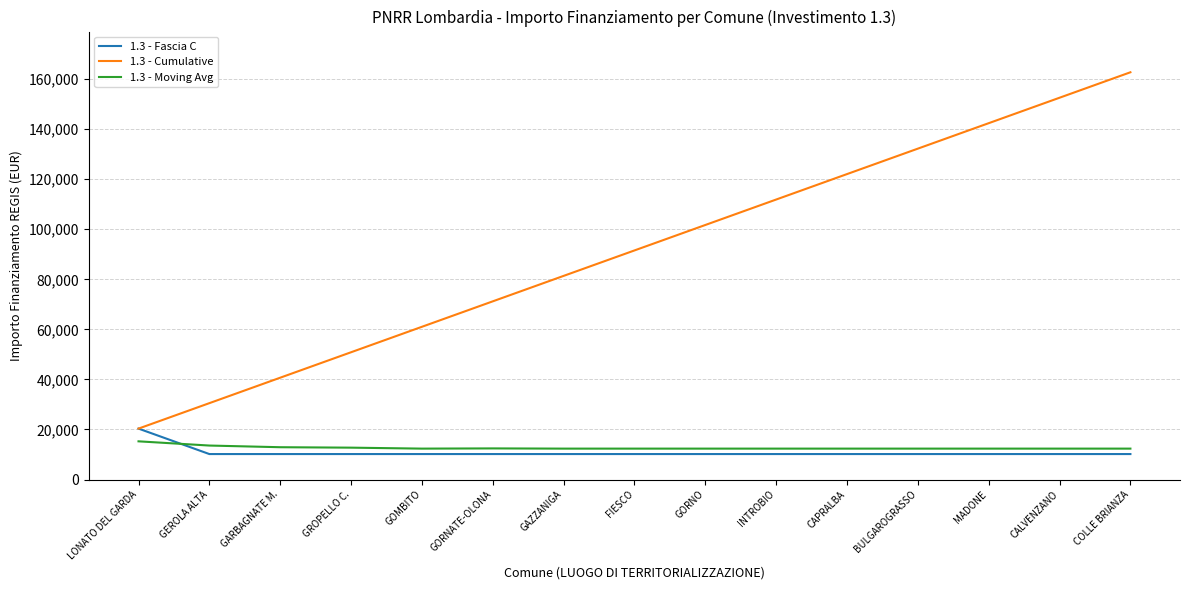

What is the difference between the maximum and minimum values in the 1.3 - Moving Avg series?

2913.2